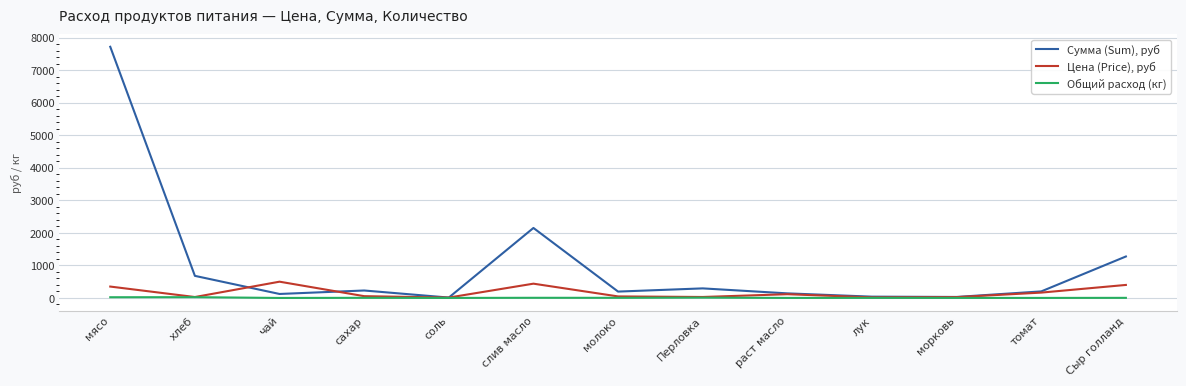

Which series has the largest range (max minus min)?

Сумма (Sum), руб